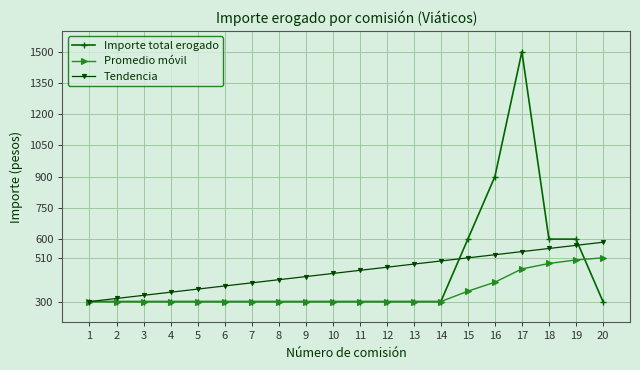

Where is Importe total erogado nearest to the value 900?

16